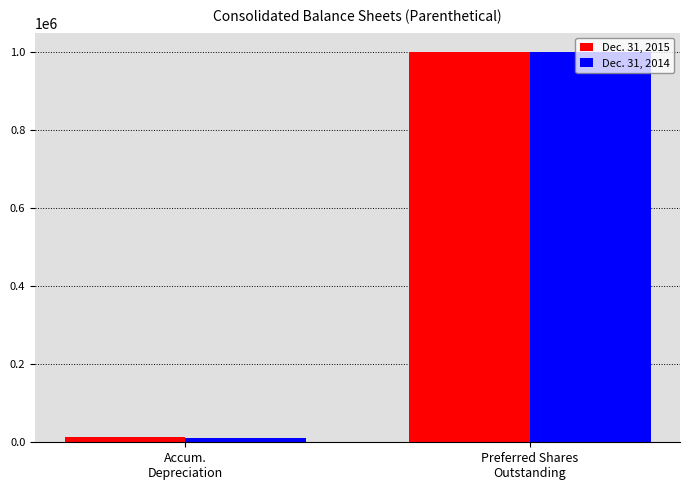

Rank the series by their average value, from lowest to highest.

Dec. 31, 2014, Dec. 31, 2015